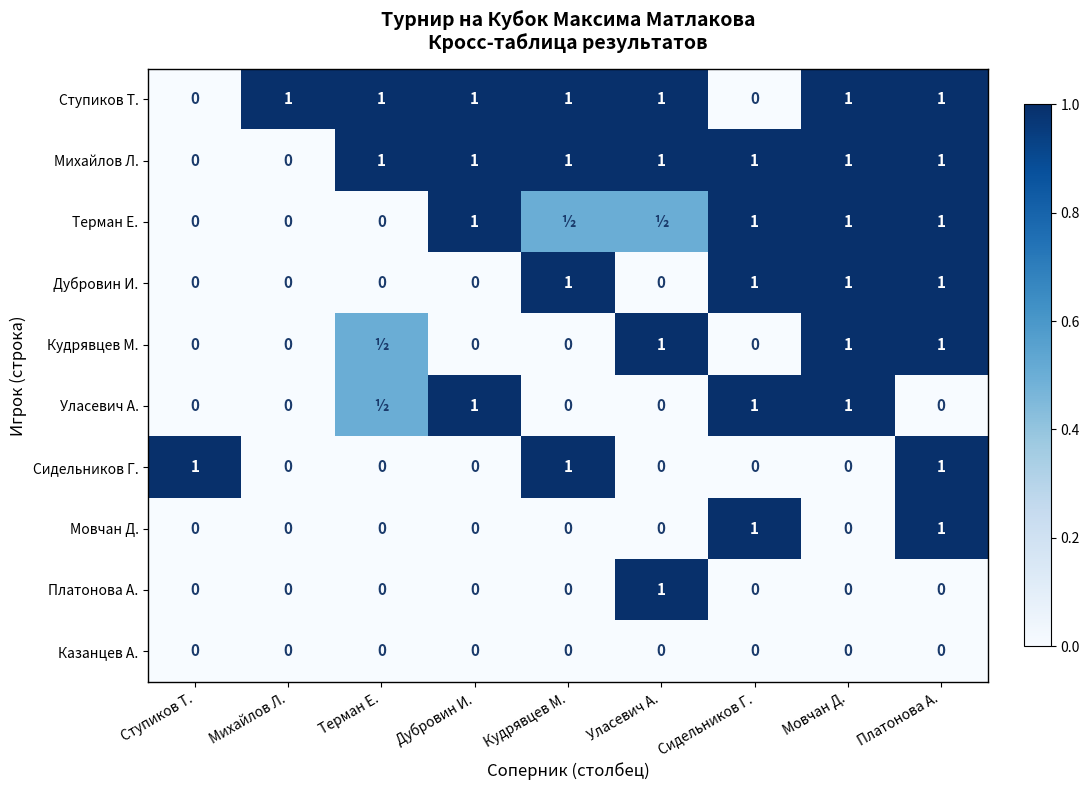

What is the total value across all series at Сидельников Г.?

5.0